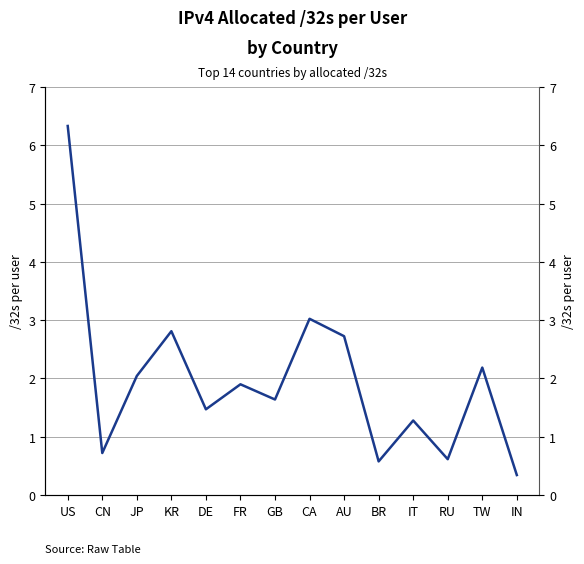

True or false: there are more than 2 points higher than both neighbors.

True